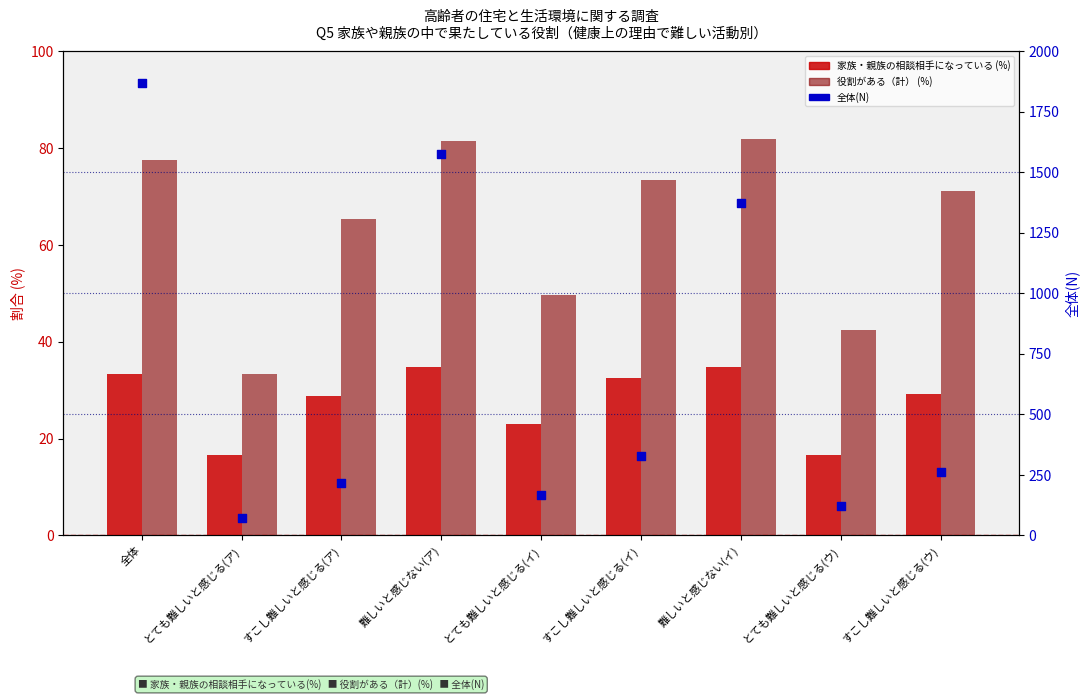

Which series has the widest spread of Y values?

全体(N)